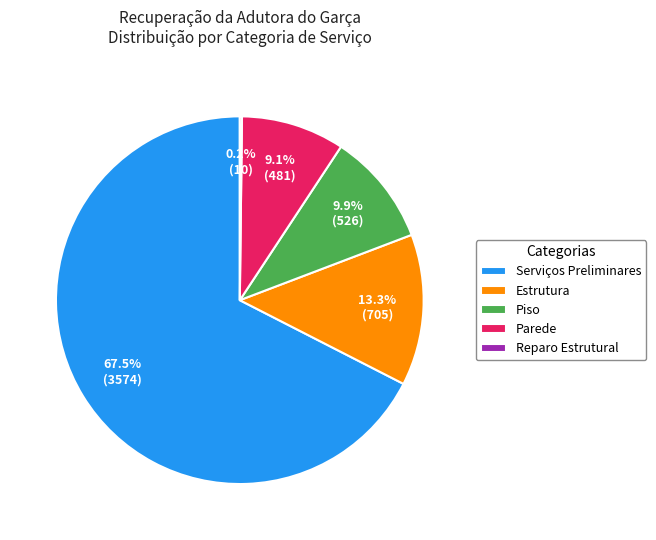

Does Serviços Preliminares represent more than half of the total?

Yes